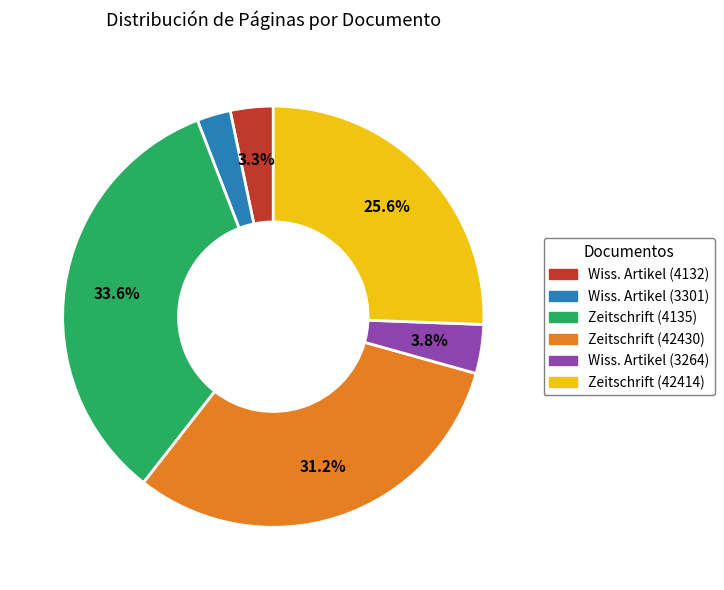

Does any single category account for the majority?

No